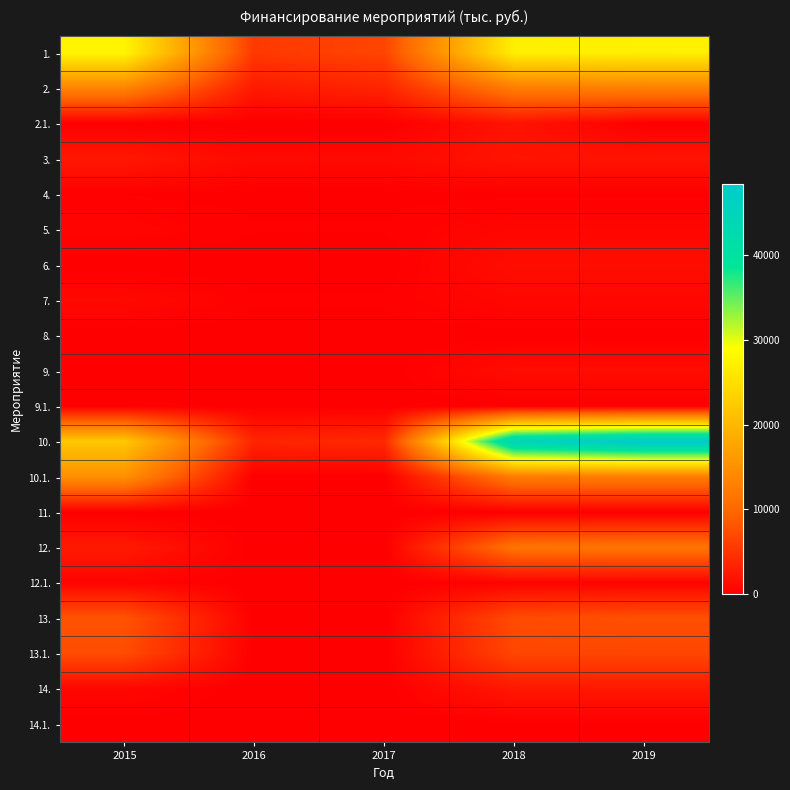

Which category has the highest value across all series?

2019